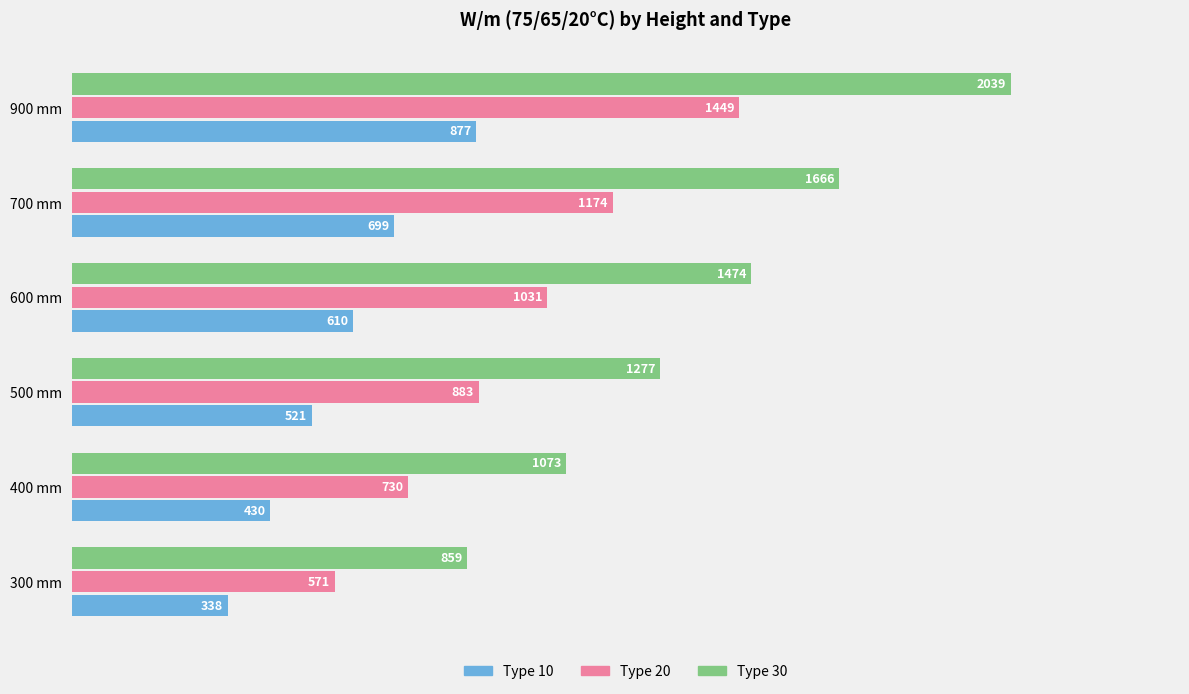

List the series in order of their peak value, highest first.

Type 30, Type 20, Type 10